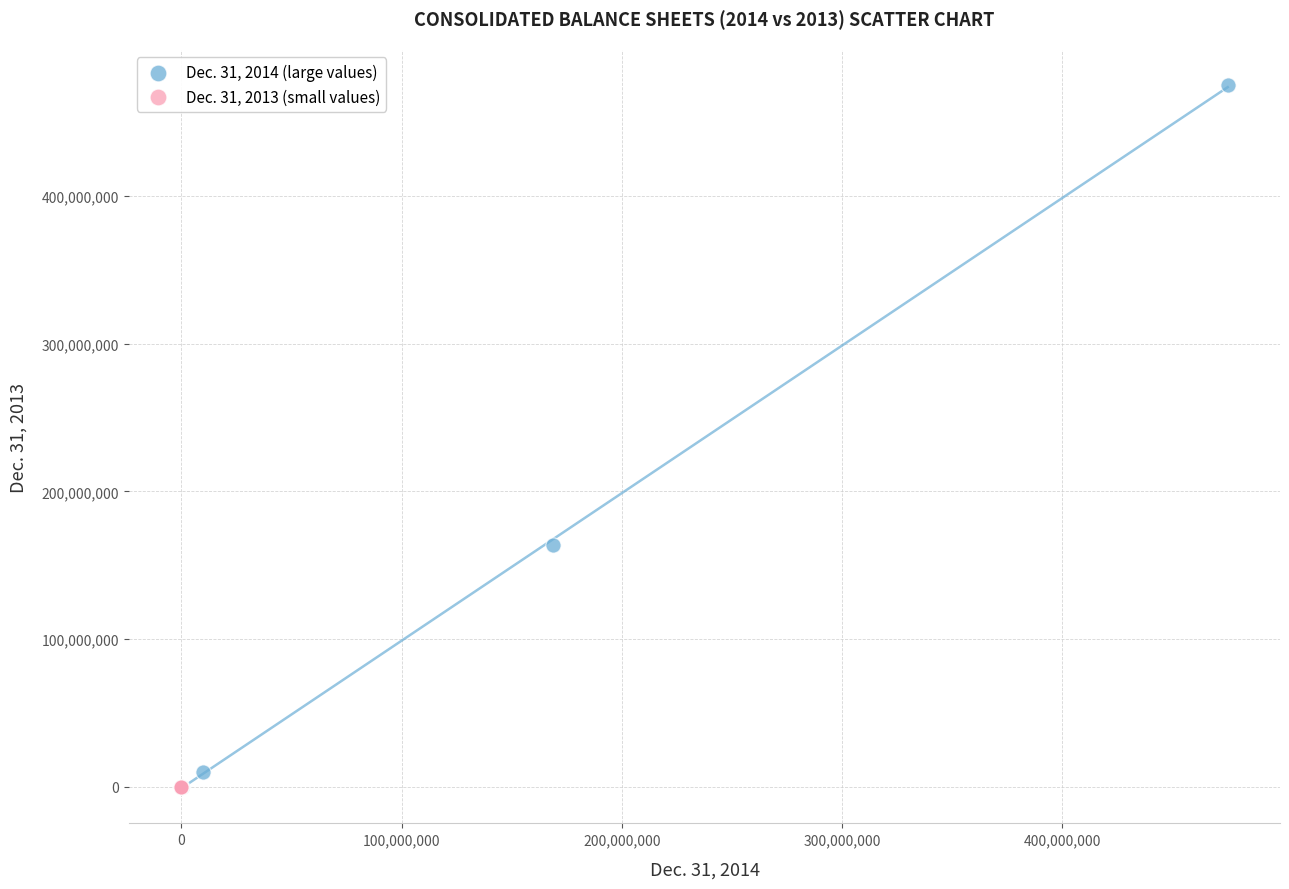

Which series has the widest spread of Y values?

Dec. 31, 2014 (large values)